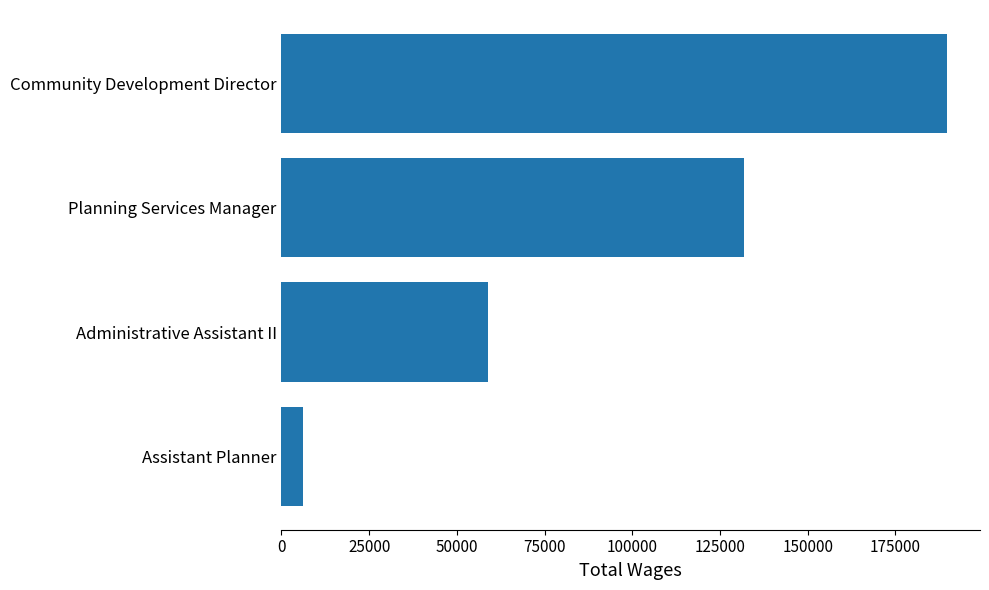

What is the minimum value shown in the chart?

6107